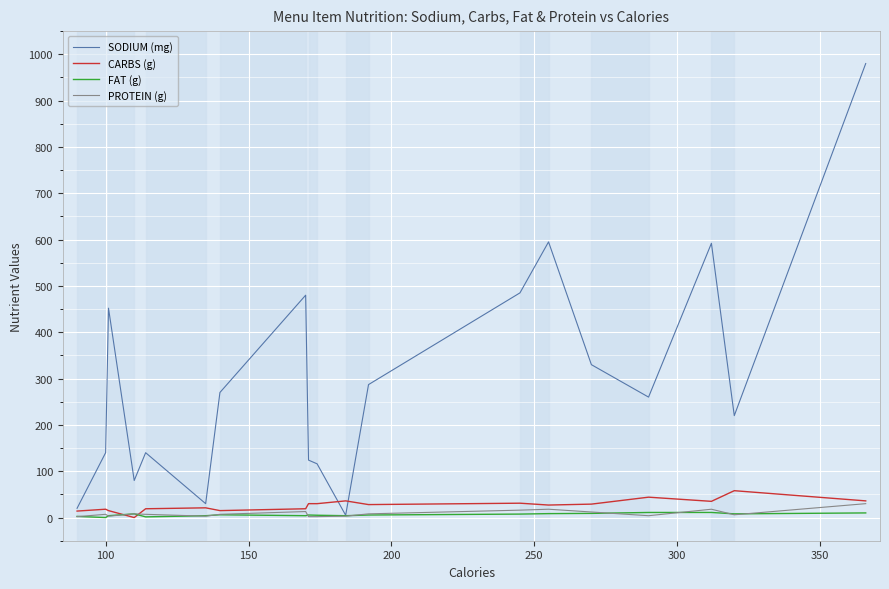

Which series has the widest spread of values?

SODIUM (mg)